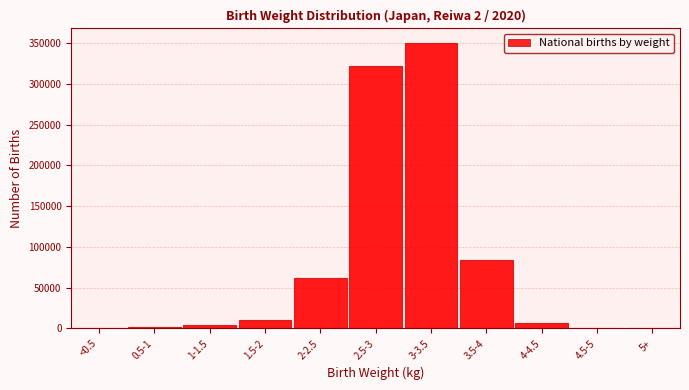

Is it true that the value at 2.5-3 is 160437?

False